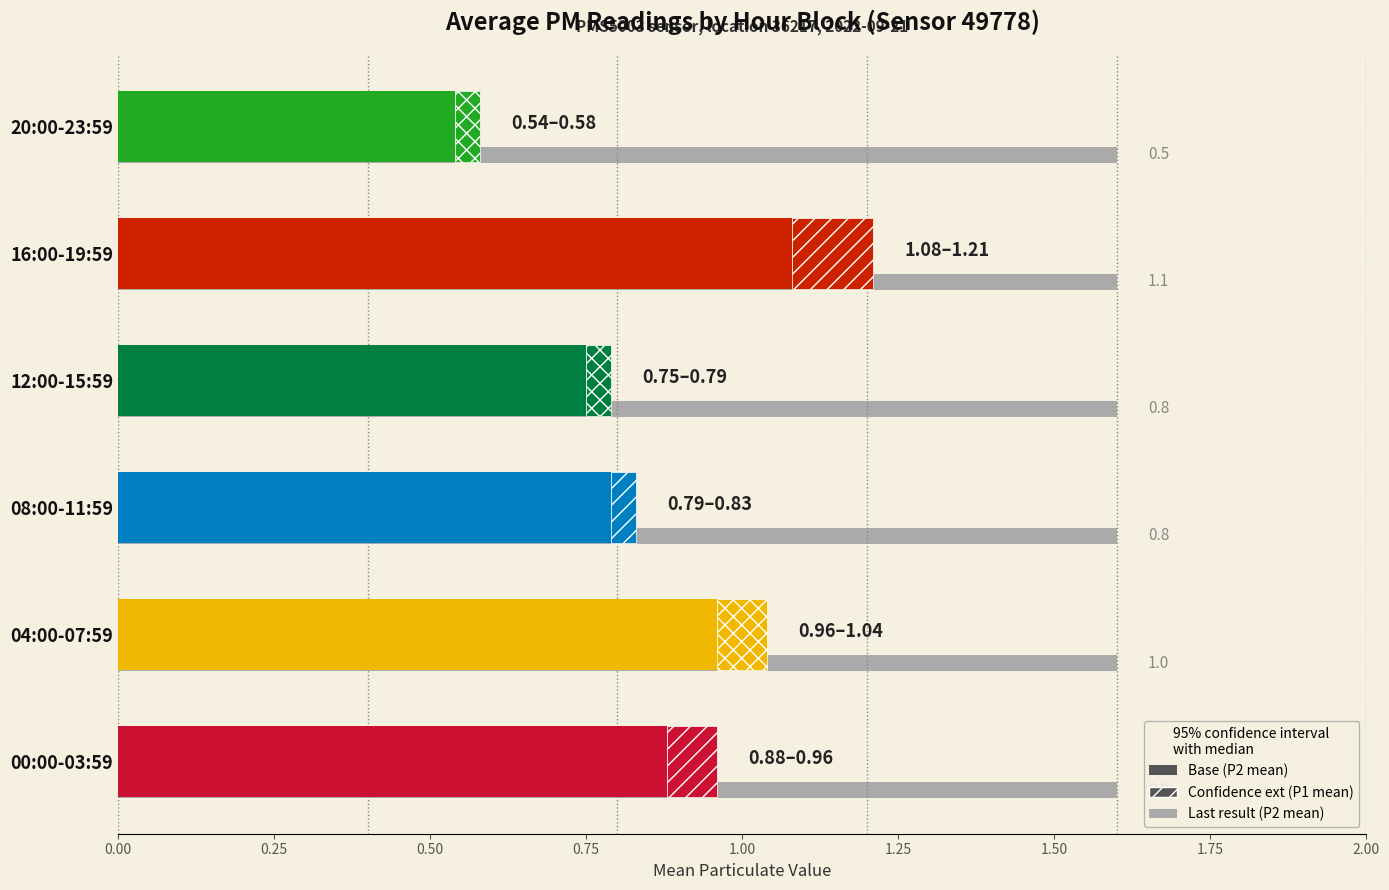

The P2_mean series shows 1.0 at 04:00-07:59. True or false?

True